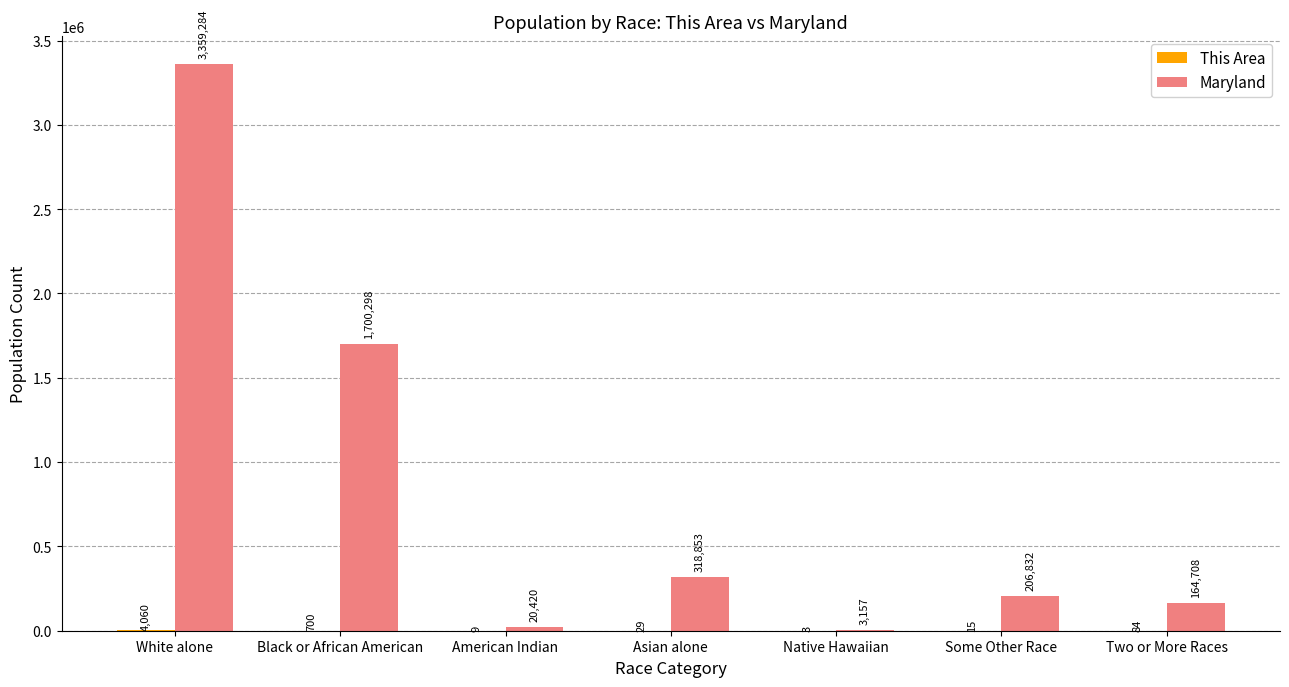

What is the sum of all Maryland values?

5773552